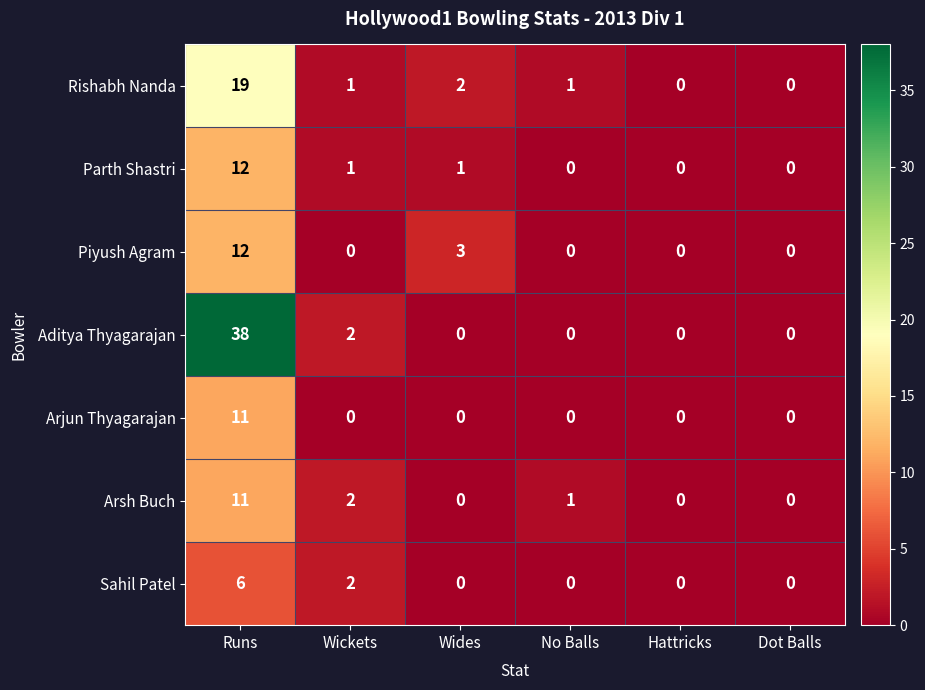

What is the sum of the Aditya Thyagarajan values at Wickets and Runs?

40